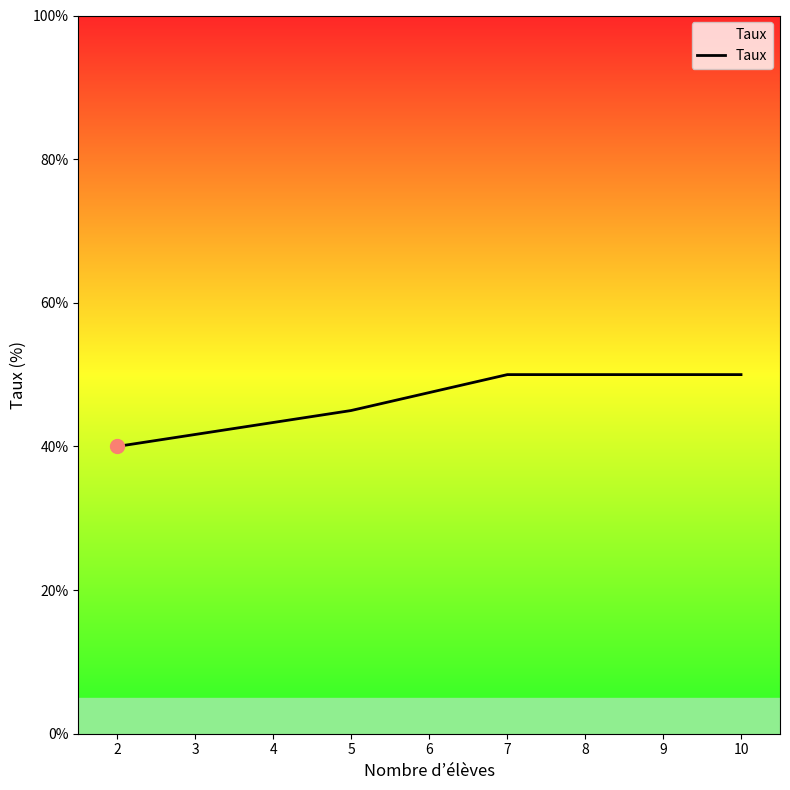

What is the difference between the maximum and minimum values?

10.0